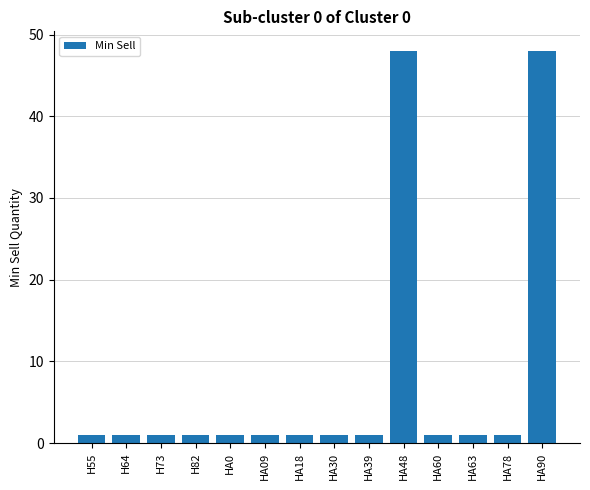

Are the bars horizontal?

No